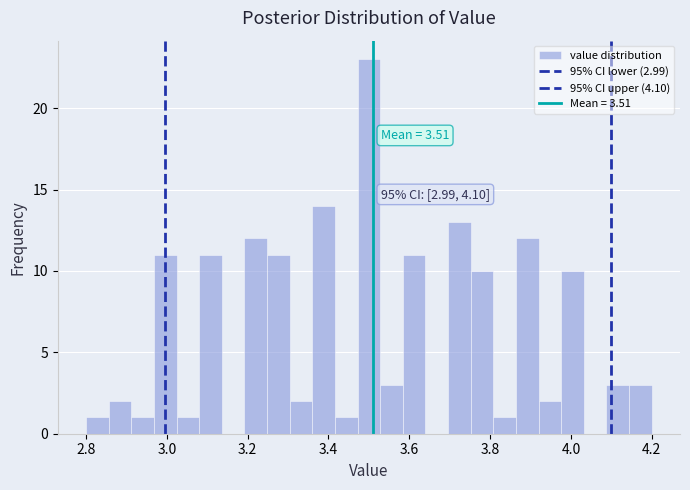

Around what value on the x-axis is the tallest bar? Give the approximate position of its centre, as read against the axis.

3.50